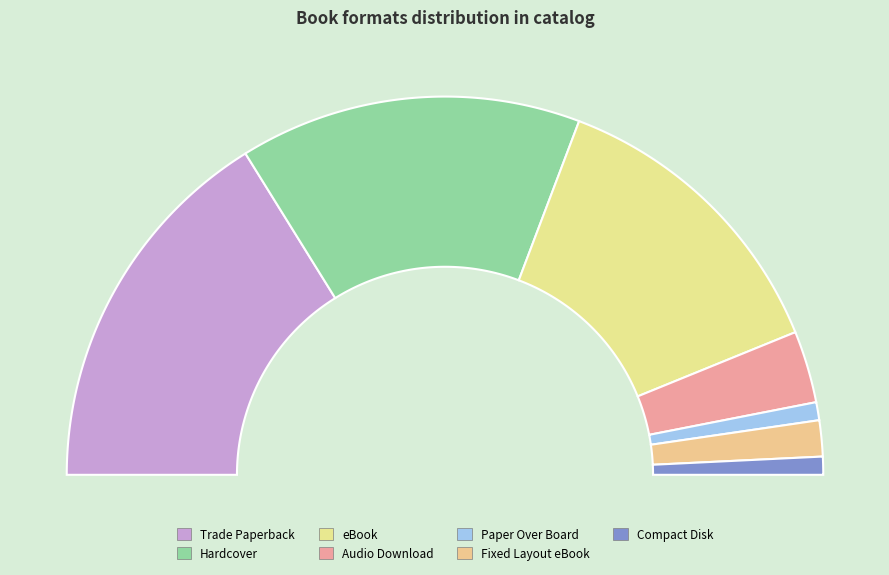

What percentage is the Compact Disk slice, to the nearest percent?

2%